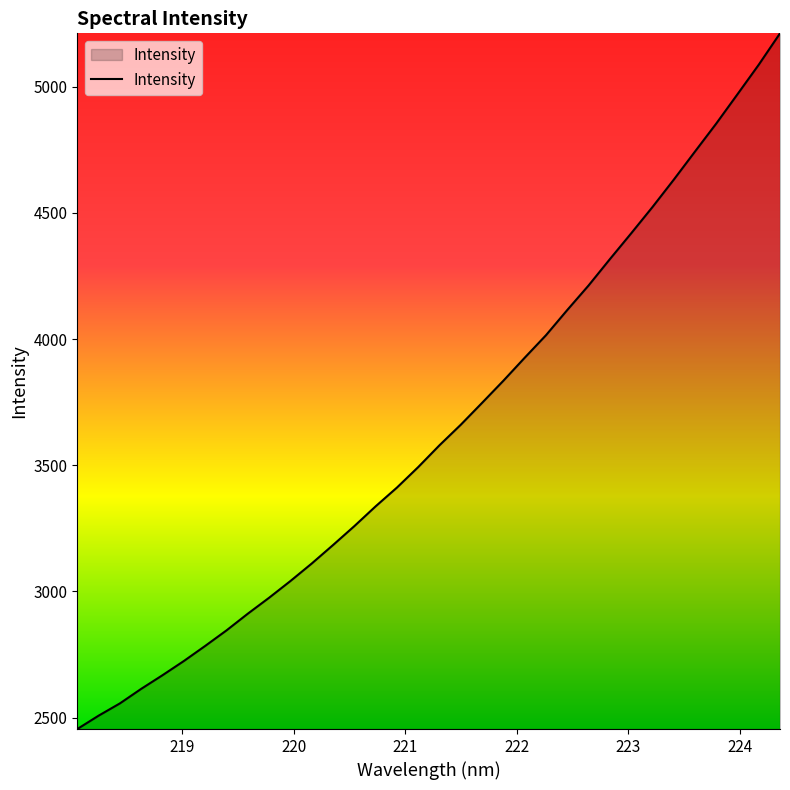

True or false: the data has more than 2 interior local peaks.

False